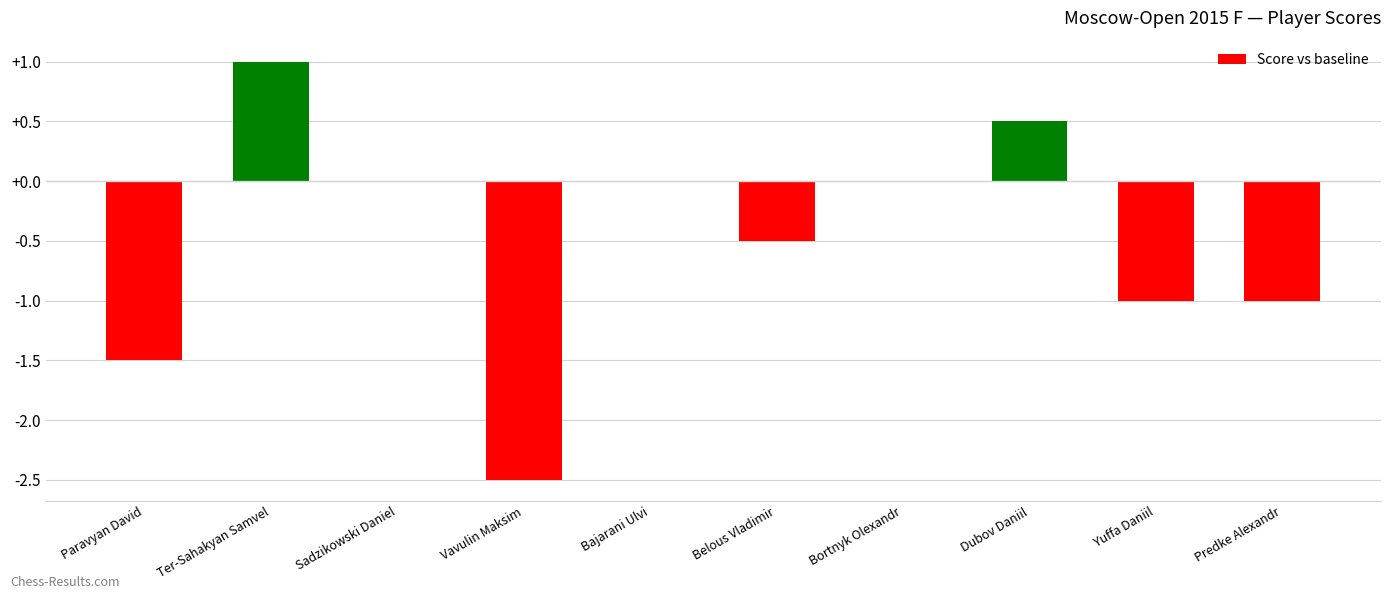

At which category does the chart reach its peak across all series?

Ter-Sahakyan Samvel